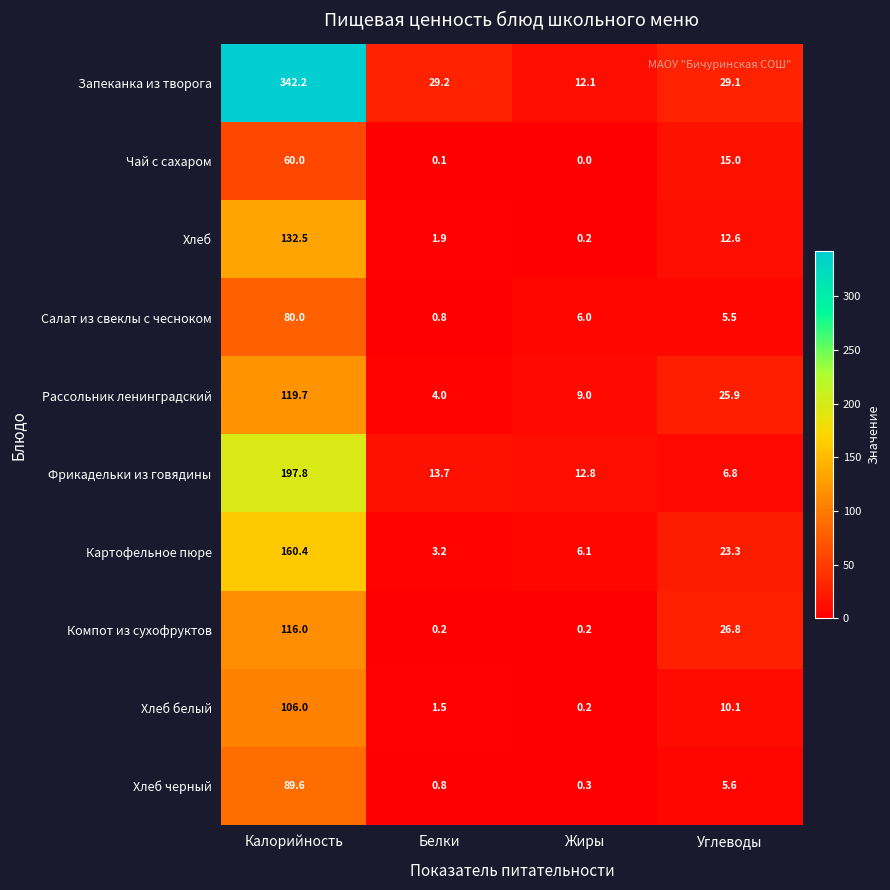

Is it true that Фрикадельки из говядины equals 12.8 at Жиры?

True